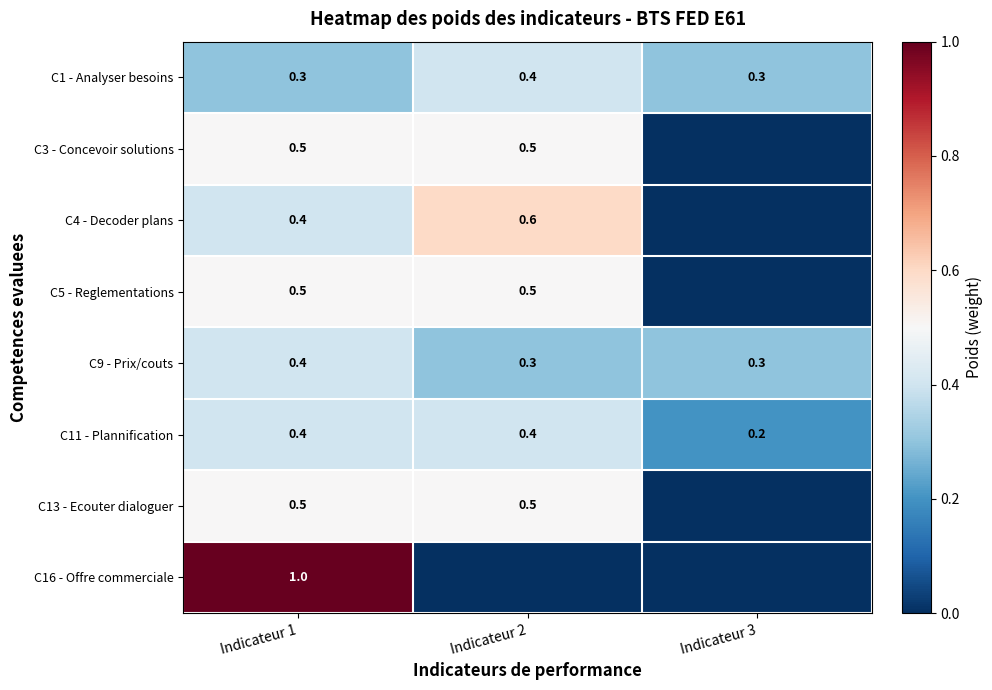

Which has a higher value, Indicateur 3 or Indicateur 1?

Indicateur 3